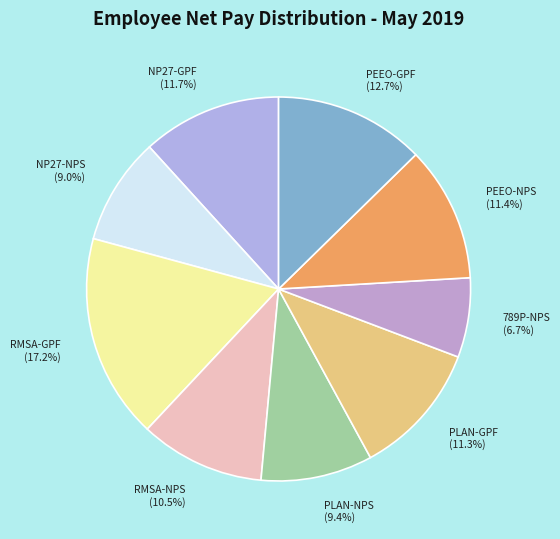

How many slices are in this pie chart?

9